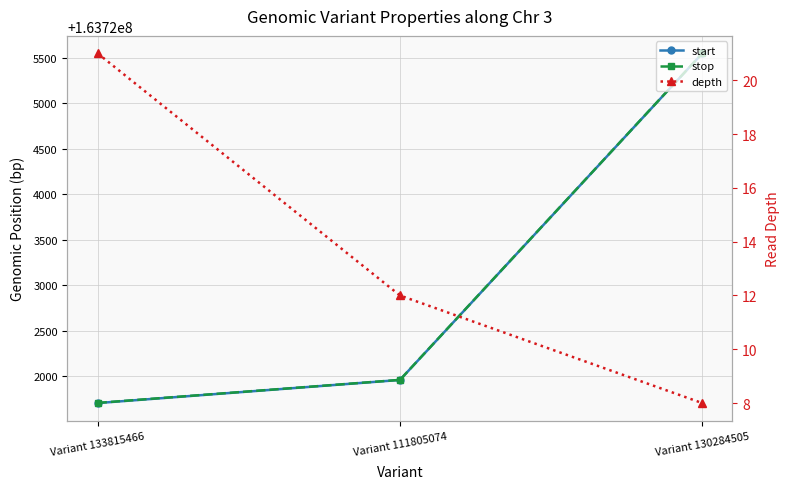

How many lines are shown in the chart?

3